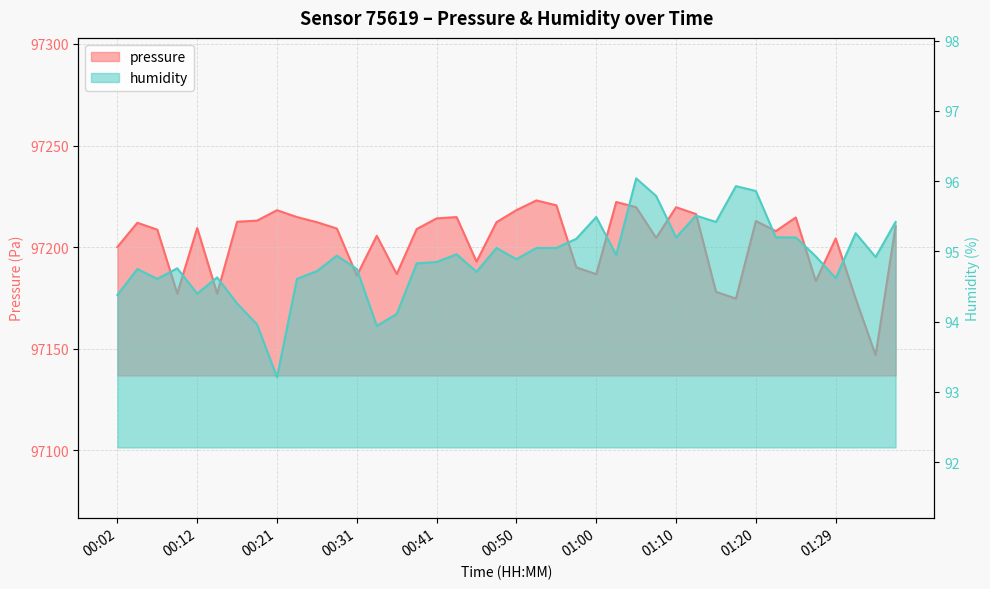

How many lines are shown in the chart?

2